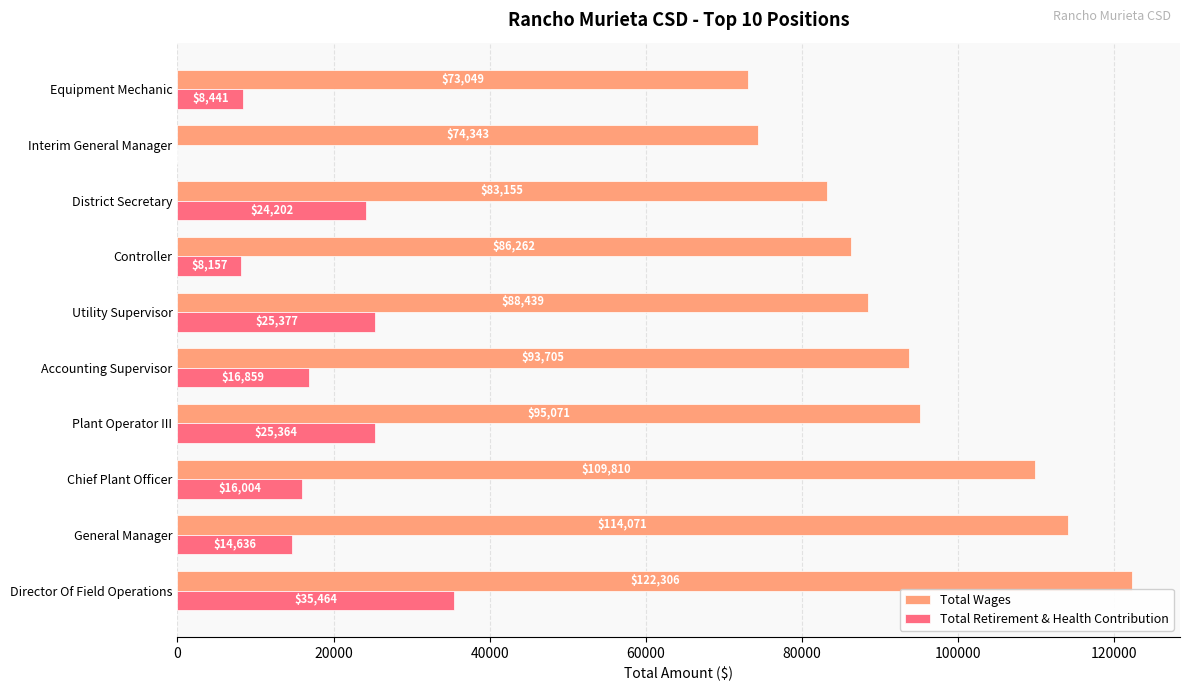

What is the average value of the Total Wages series?

94021